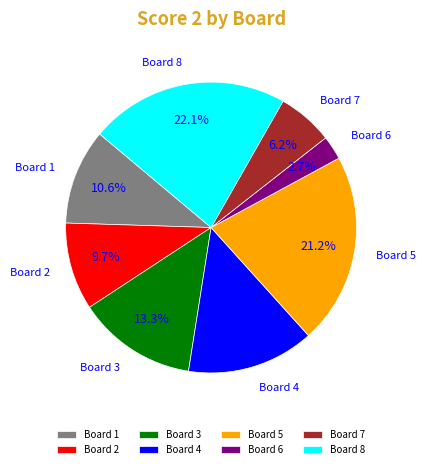

Rank the categories by value from lowest to highest.

Board 6, Board 7, Board 2, Board 1, Board 3, Board 4, Board 5, Board 8